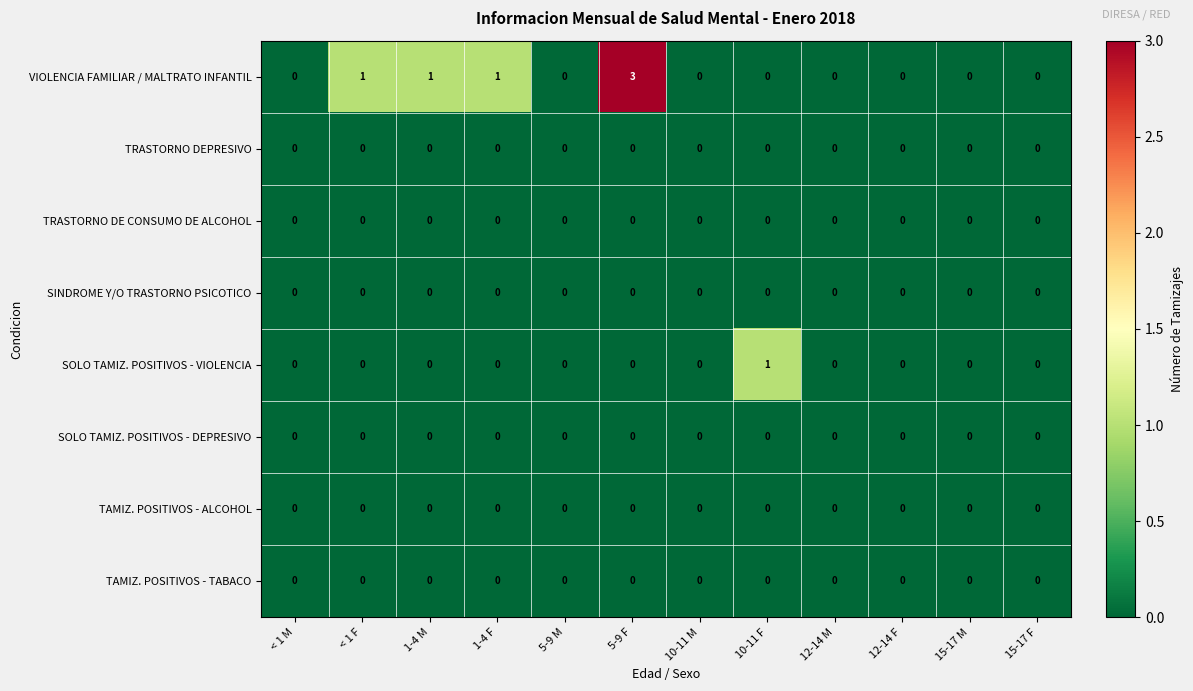

Count the number of categories in the chart.

12